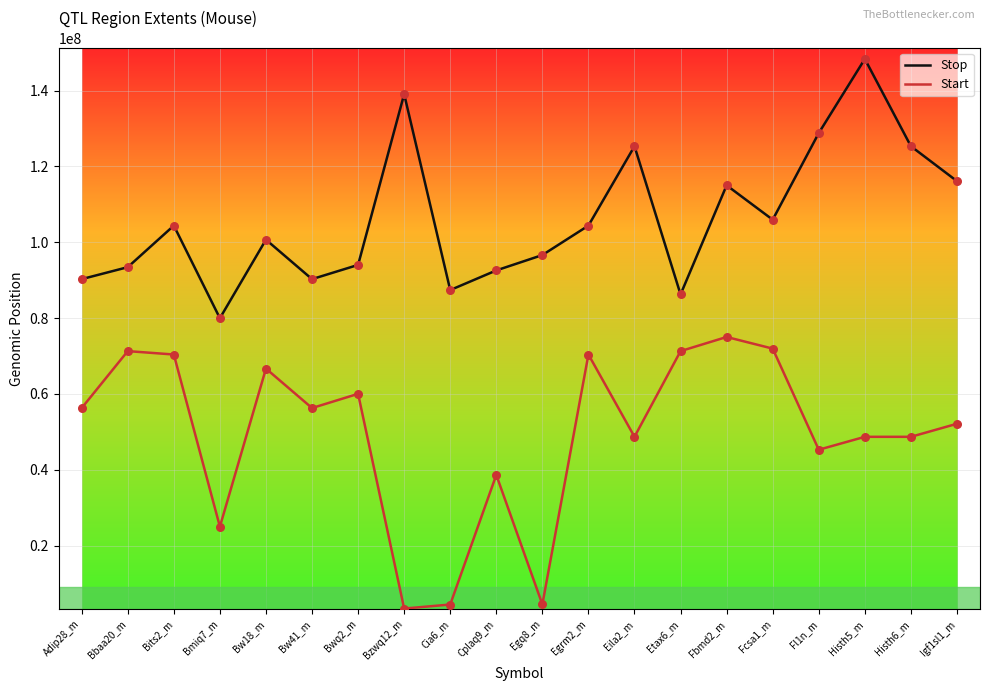

Which series has the largest total across all categories?

Stop